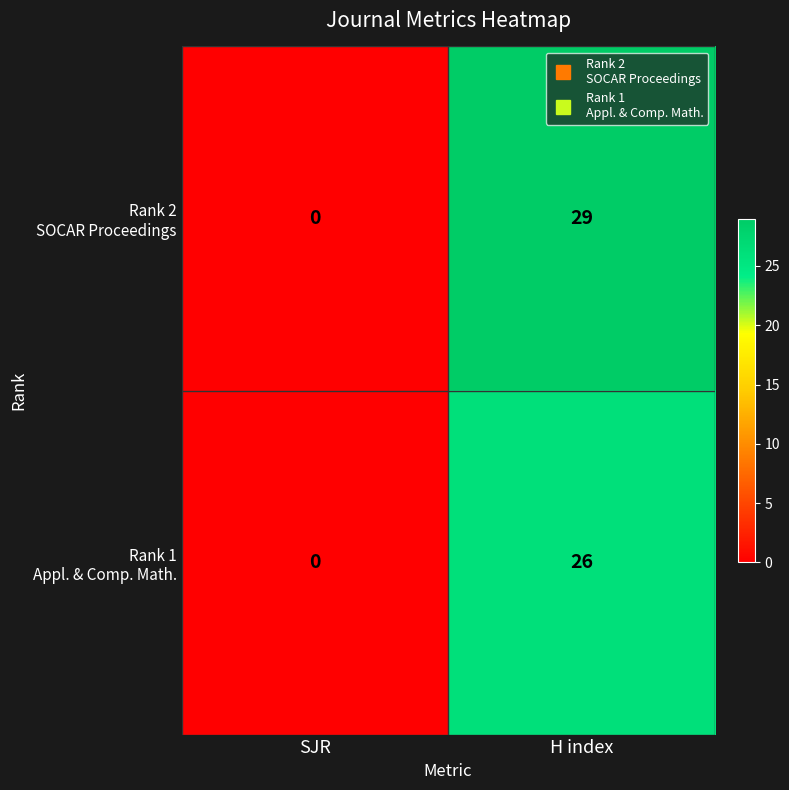

At which category is the sum across all series the highest?

H index